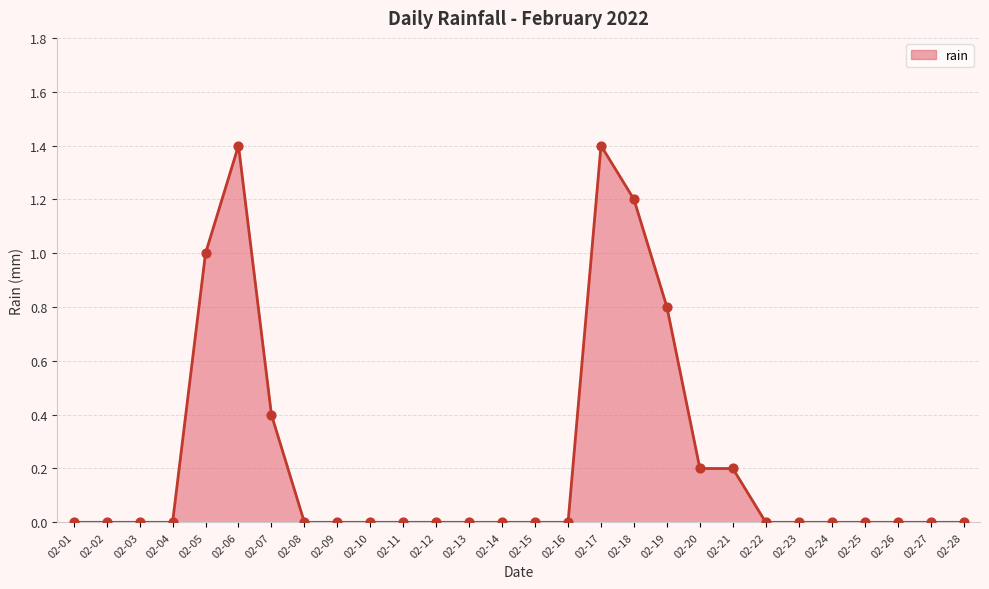

Between 02-07 and 02-25, which is larger?

02-07